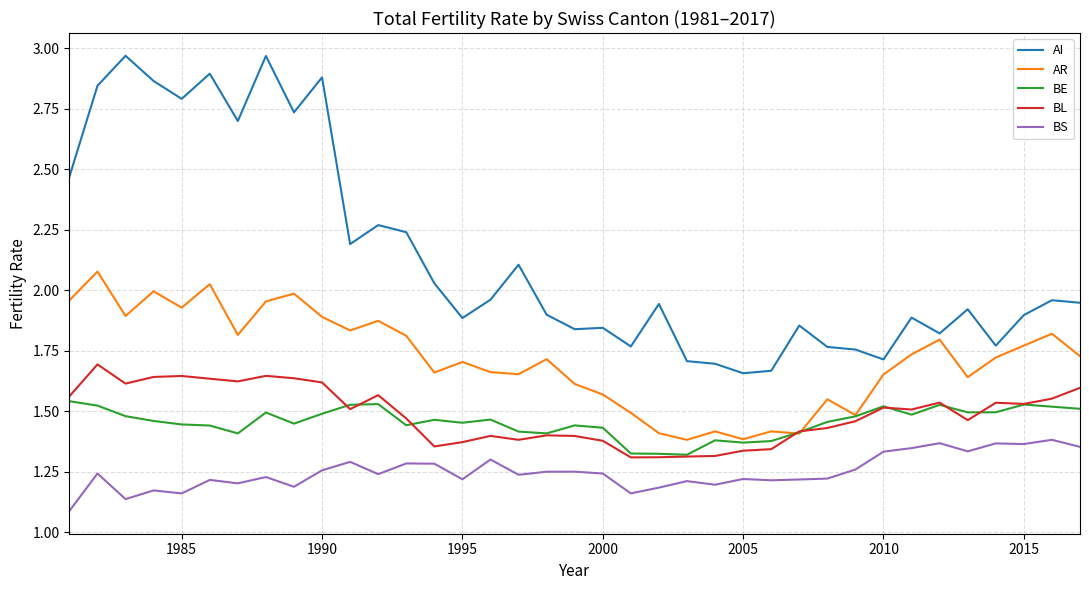

Which series has the largest total across all categories?

AI